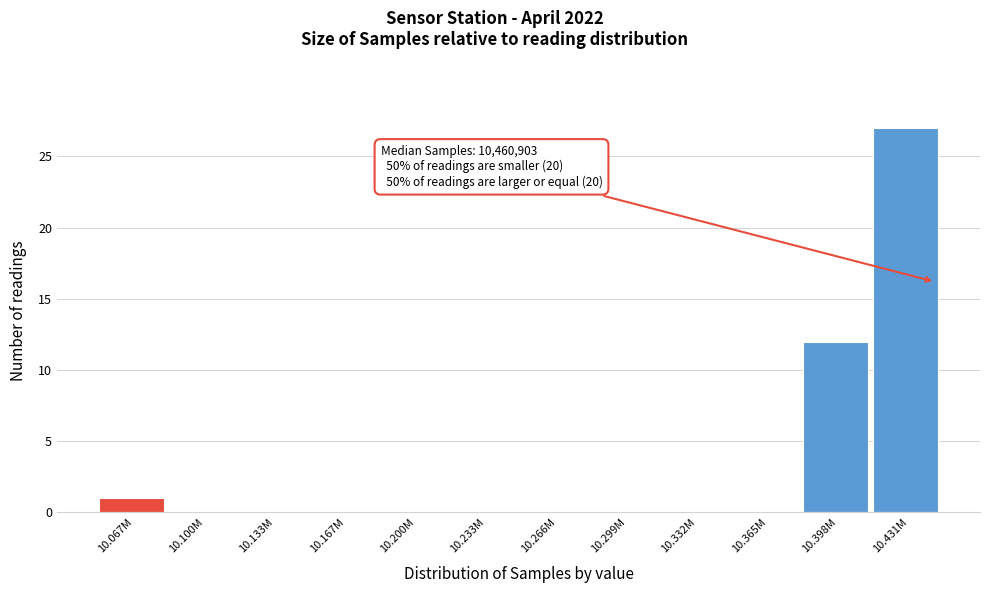

Reading left to right, what are all the values shown in this chart?

10.067M=1	10.100M=0	10.133M=0	10.167M=0	10.200M=0	10.233M=0	10.266M=0	10.299M=0	10.332M=0	10.365M=0	10.398M=12	10.431M=27